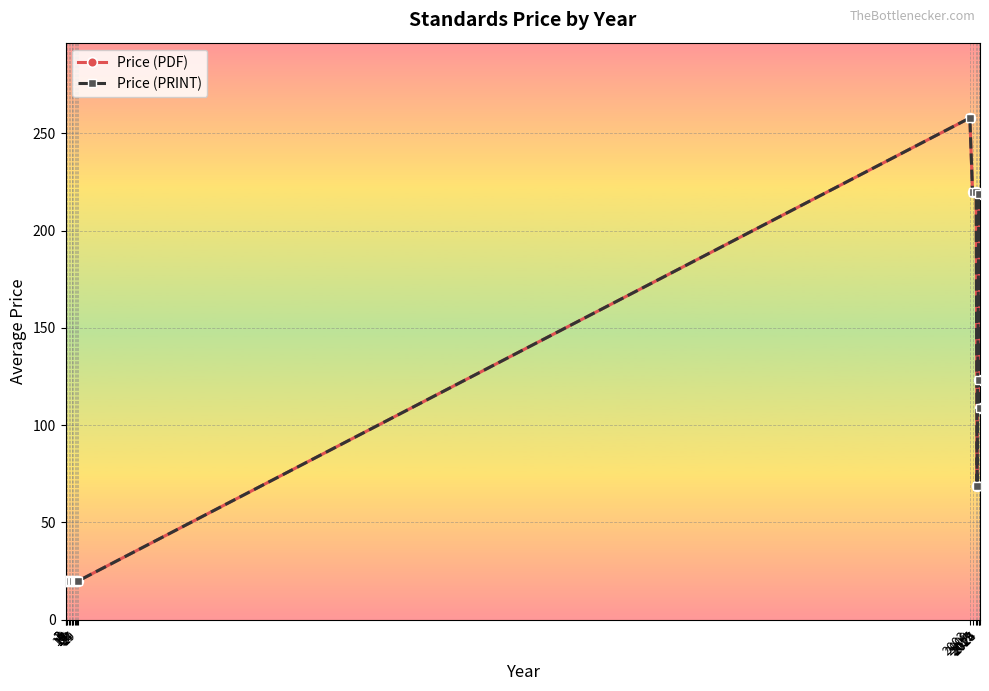

What is the value of the Price (PDF) point at the 11th from the left?

20.0